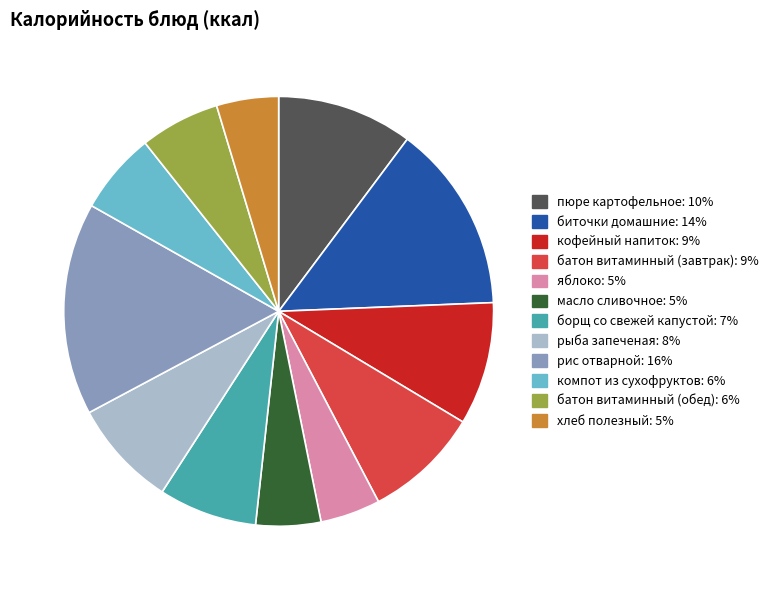

Does батон витаминный (завтрак) represent more than half of the total?

No